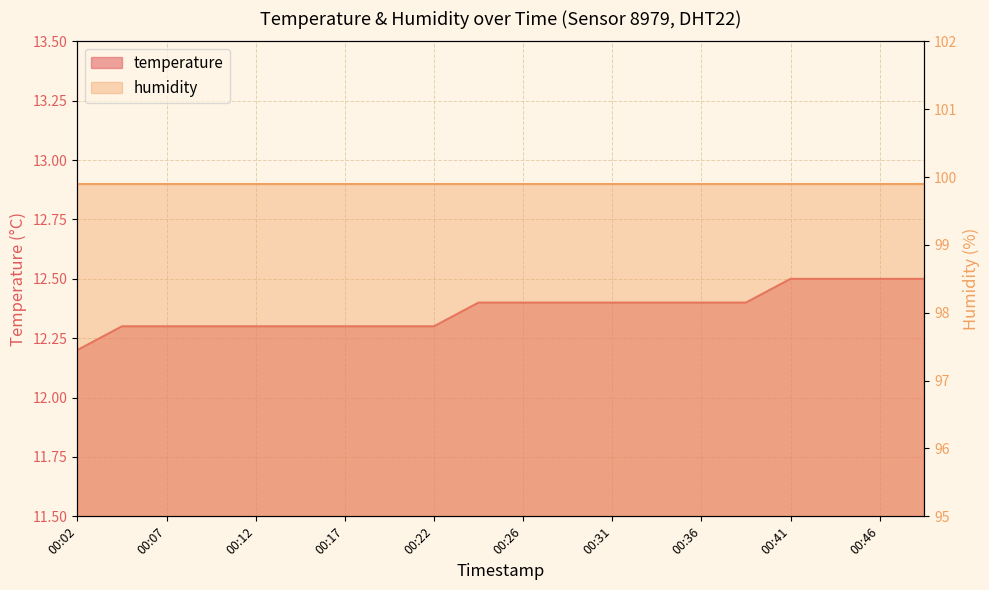

What is the value of the 5th point from the left?

12.3